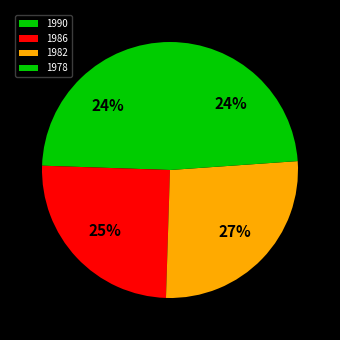

How many slices are in this pie chart?

4